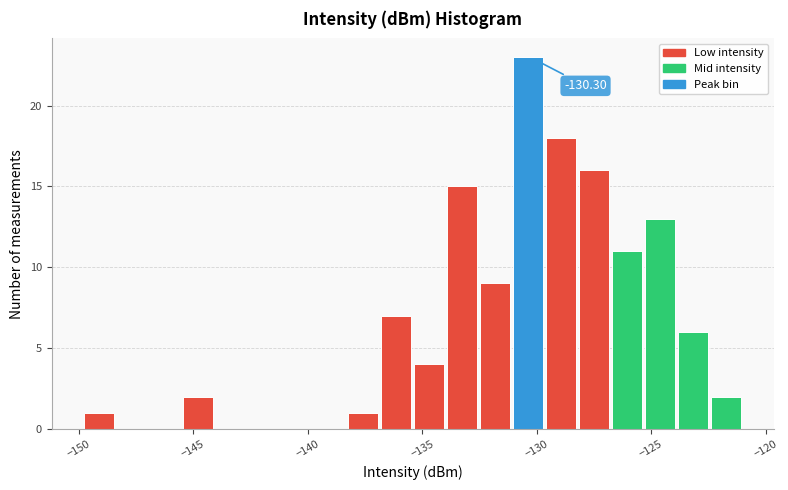

Read against the x-axis, roughly where is the centre of the tallest bar?

-130.5